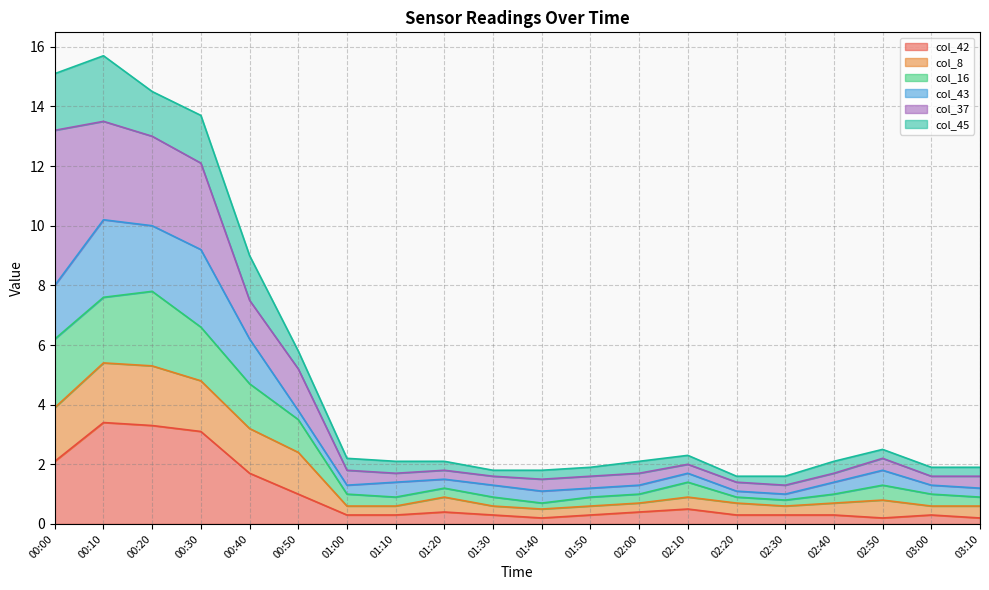

At which category does col_42 reach its first local peak?

00:10